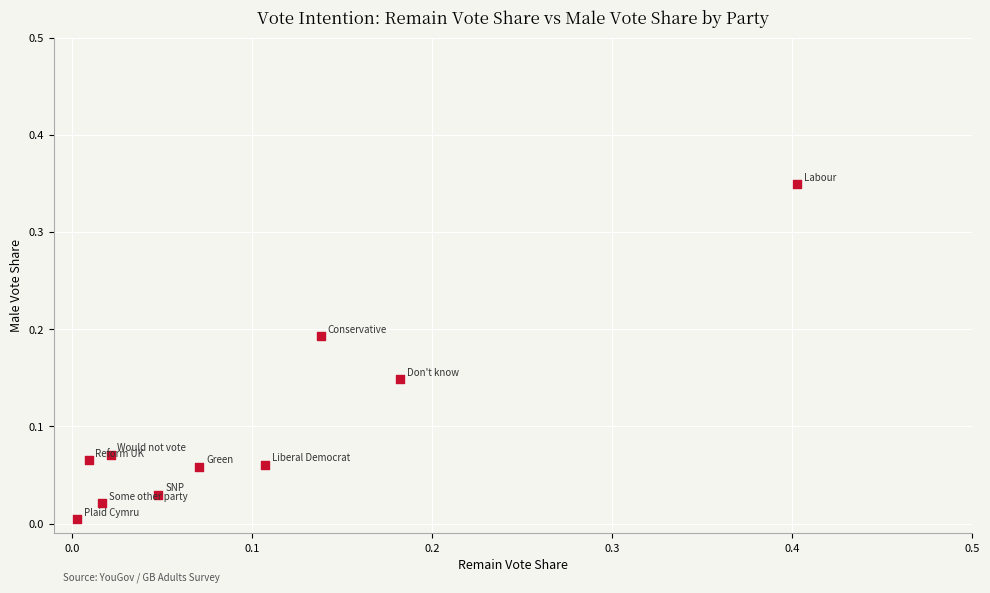

What is the range of X values (max minus min)?

0.4